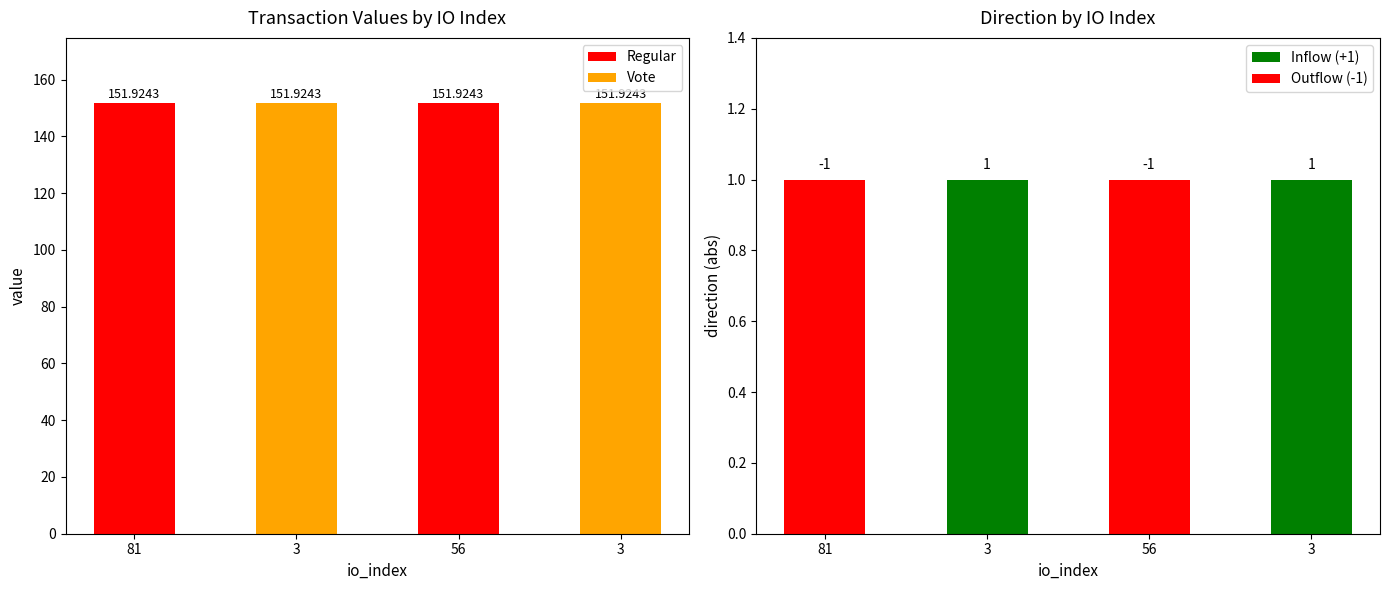

True or false: direction has a value of 1.0 at 81.

True